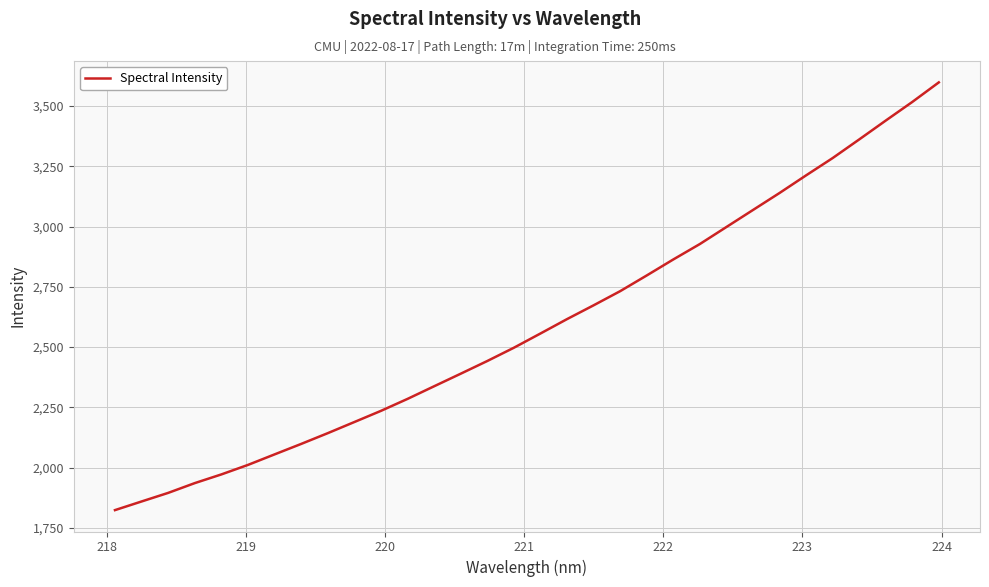

Reading left to right, list all the values displayed in this chart.

1823.3	1859.1	1894.8	1935.4	1971.5	2010.9	2054.6	2098.0	2142.7	2188.9	2235.2	2284.9	2337.3	2389.5	2442.2	2497.2	2556.3	2616.0	2673.3	2732.0	2797.2	2863.6	2927.6	2998.2	3068.9	3139.4	3212.6	3284.4	3361.7	3440.0	3517.2	3598.5